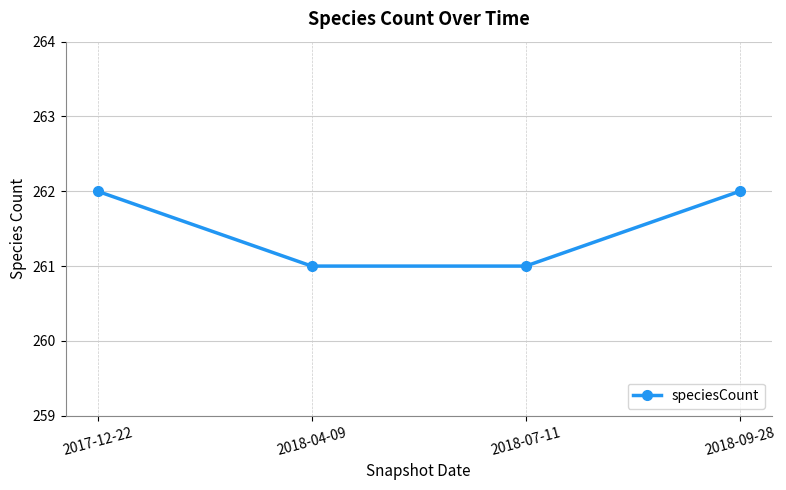

True or false: the data has more than 1 interior local peaks.

False